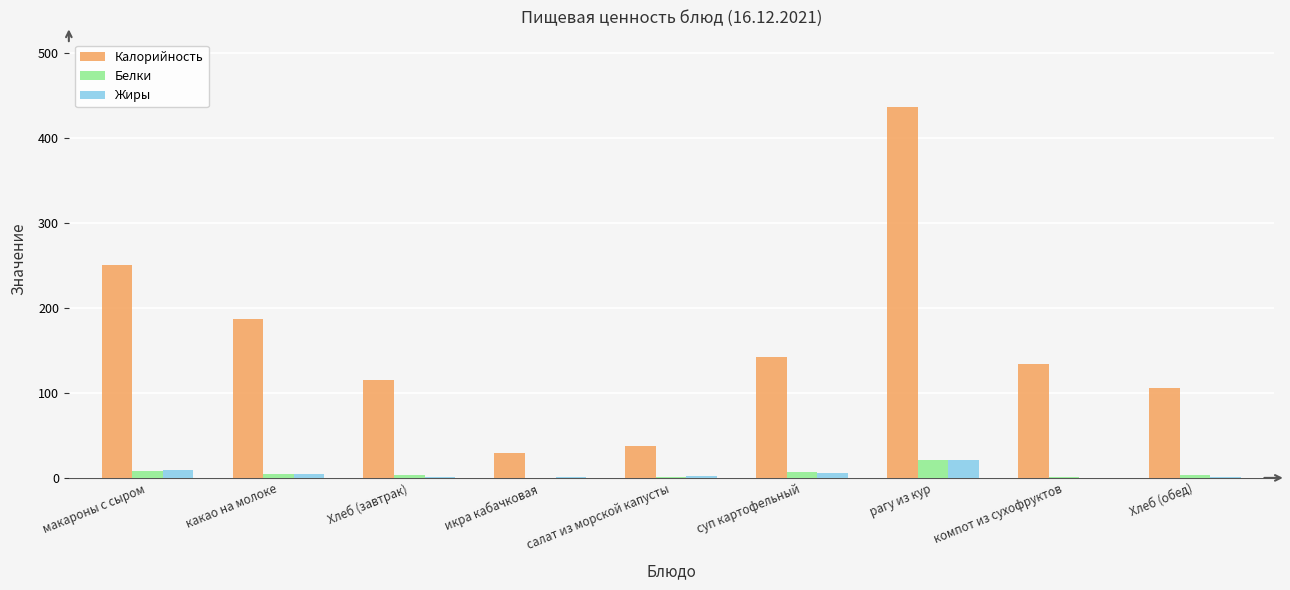

Is it true that Калорийность equals 21.6 at Хлеб (обед)?

False